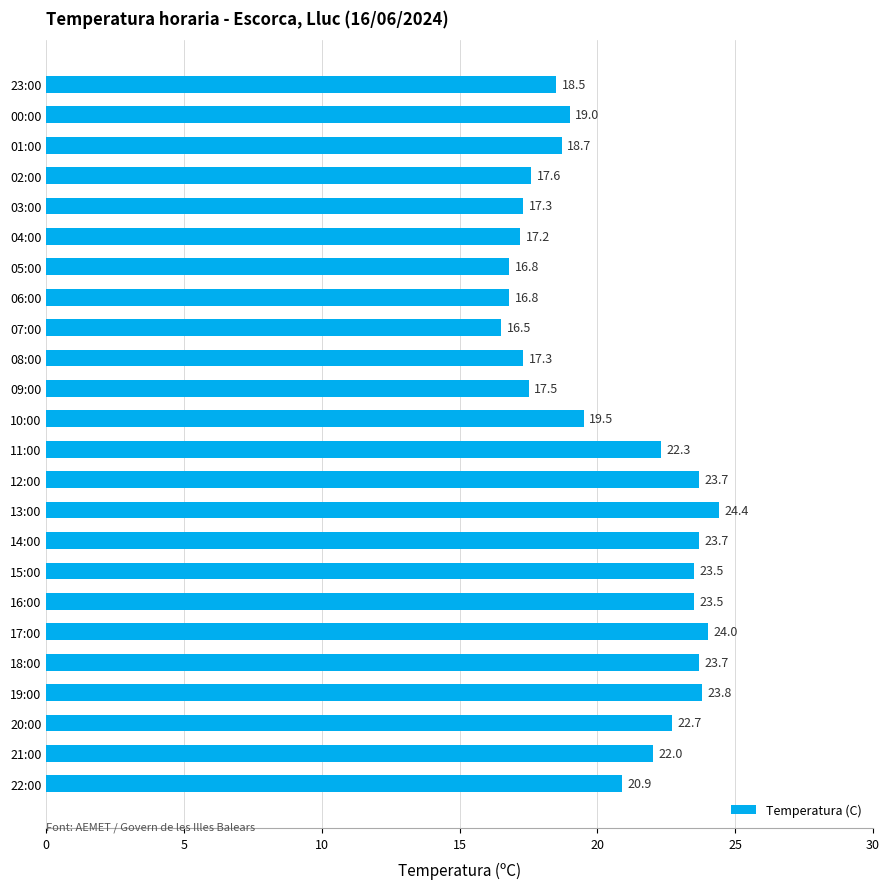

What is the average value?

20.5